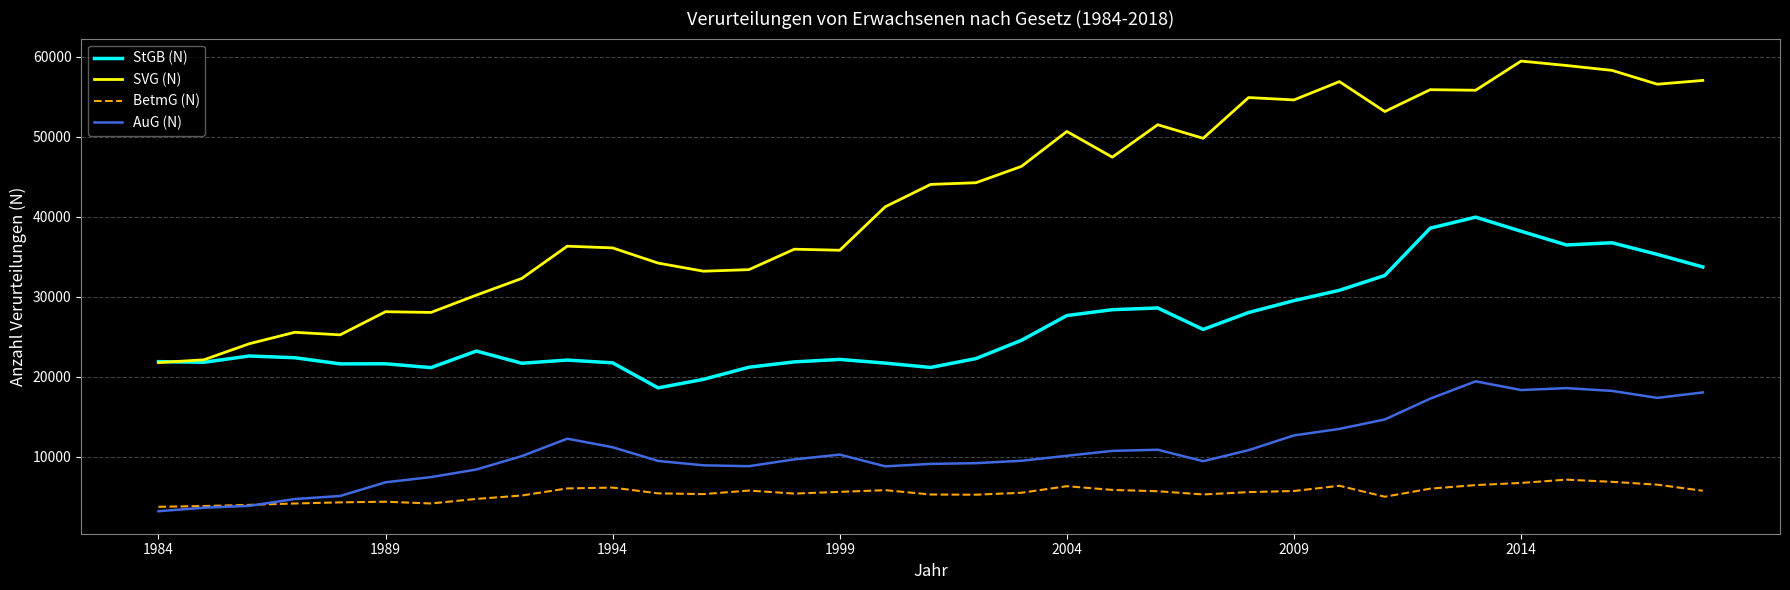

Which series has the largest total across all categories?

SVG (N)